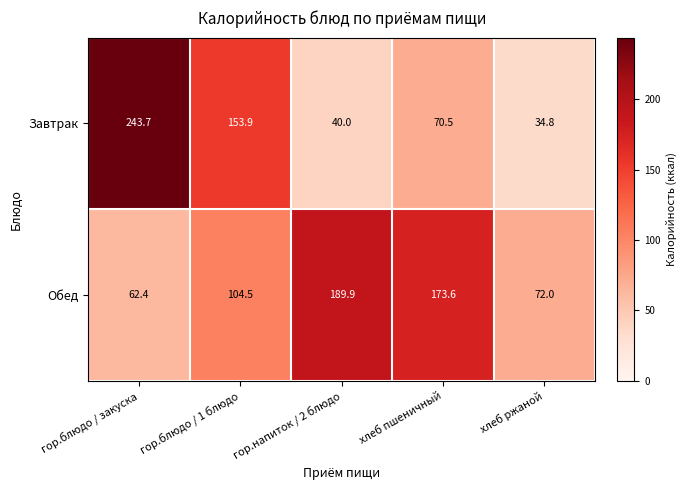

What is the total value across all series at гор.блюдо / 1 блюдо?

258.4